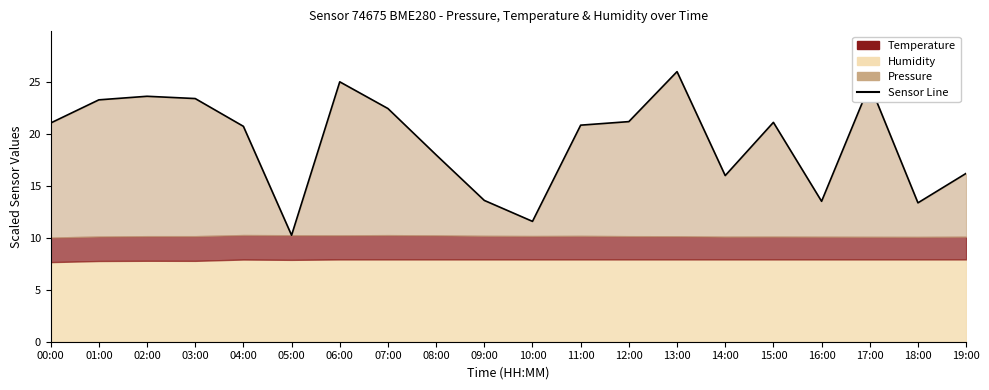

Count the number of values greater than 21.

10